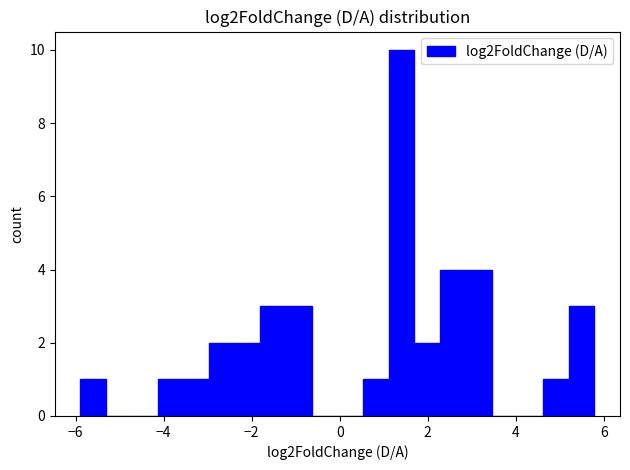

Around what value on the x-axis is the tallest bar? Give the approximate position of its centre, as read against the axis.

1.4